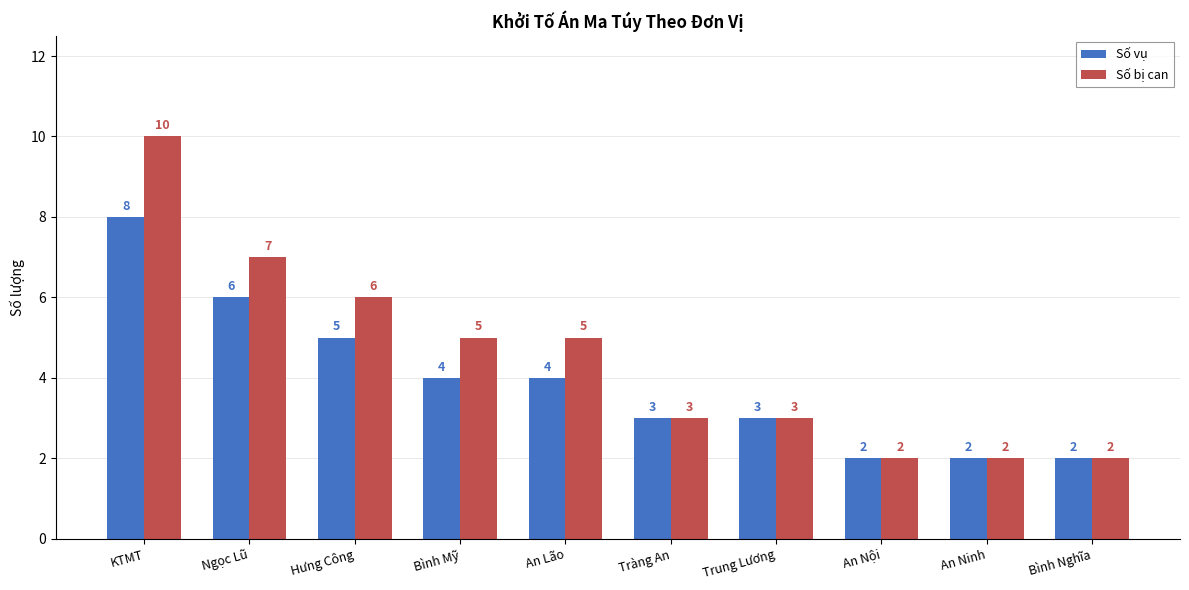

Are the bars grouped side by side (vs. stacked)?

Yes